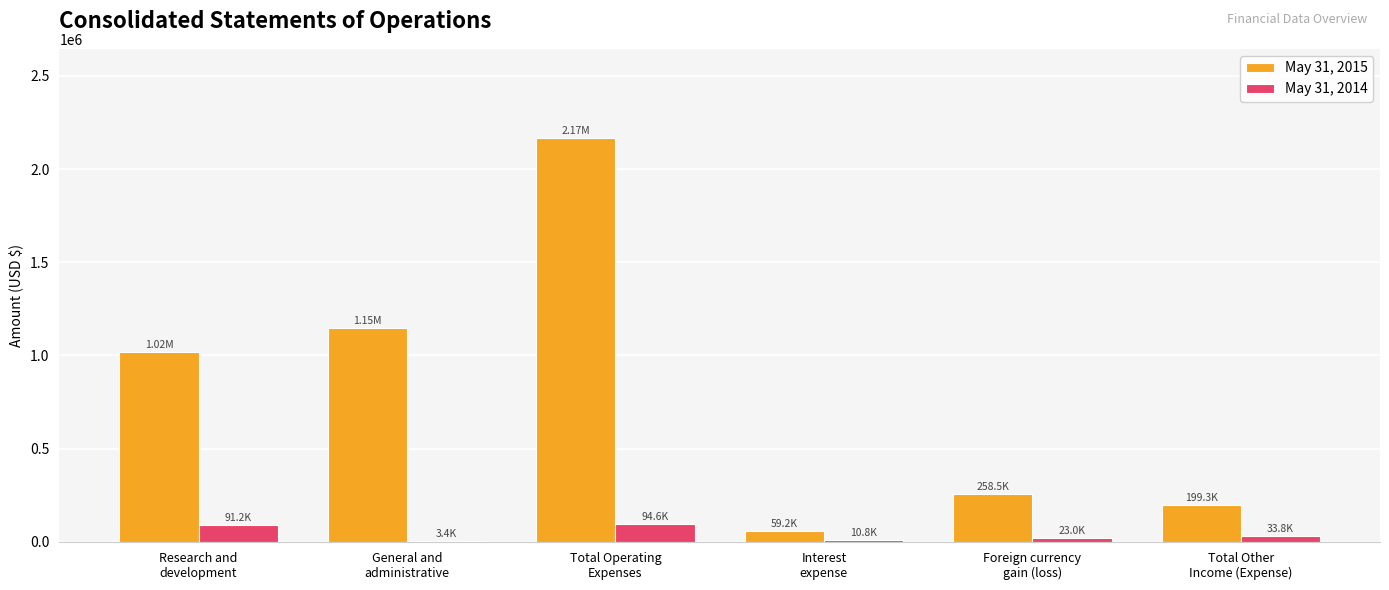

What is the sum of the May 31, 2015 values at Interest
expense and General and
administrative?

1206508